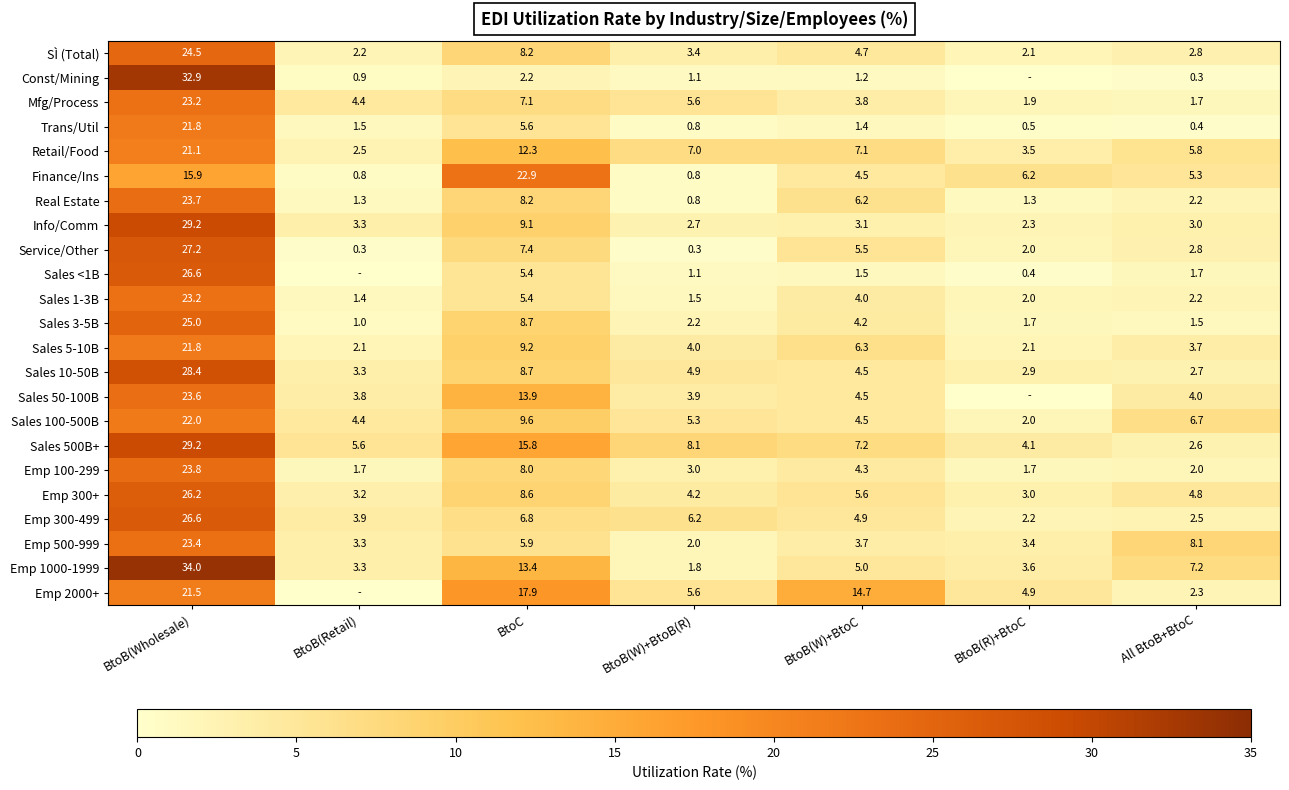

List the labels in order of Sales 1-3B value, smallest first.

BtoB(Retail), BtoB(W)+BtoB(R), BtoB(R)+BtoC, All BtoB+BtoC, BtoB(W)+BtoC, BtoC, BtoB(Wholesale)